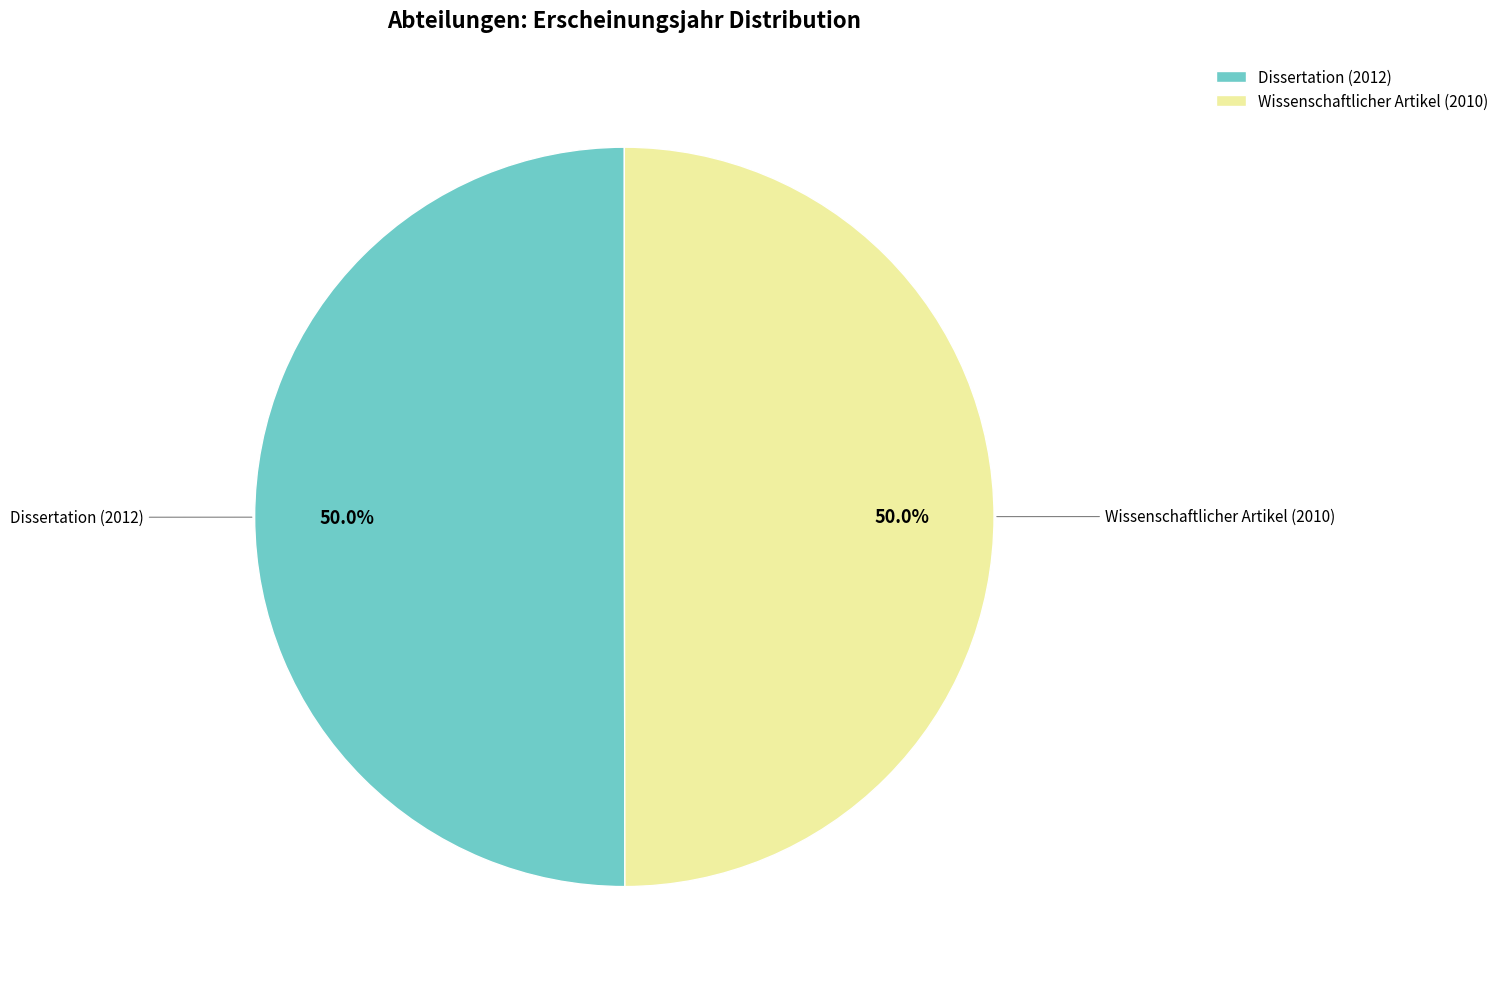

True or false: Wissenschaftlicher Artikel (2010) accounts for 50% of the total.

True